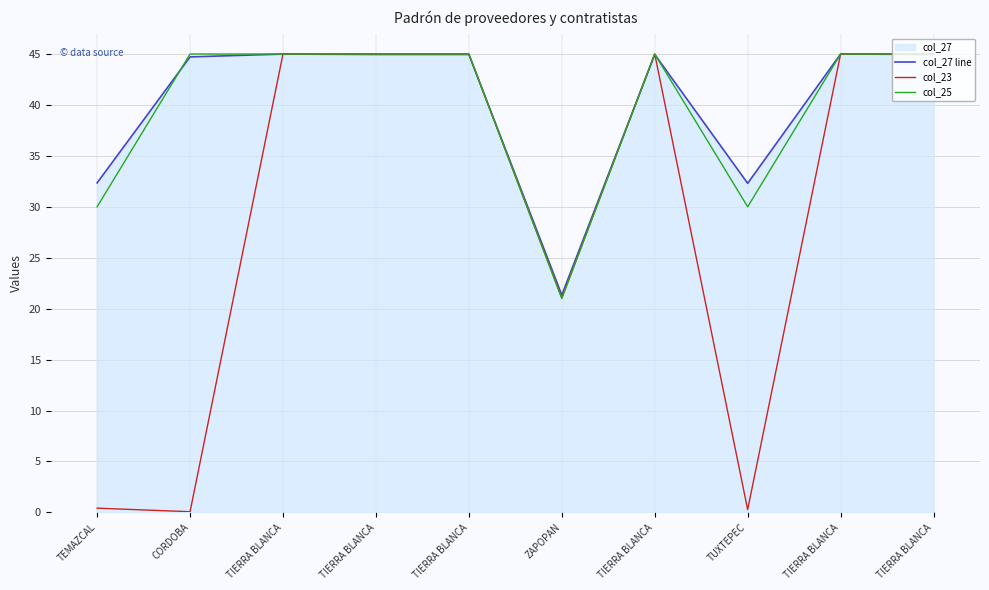

Which series ends up on top after the final intersection of col_27 line and col_25?

col_27 line